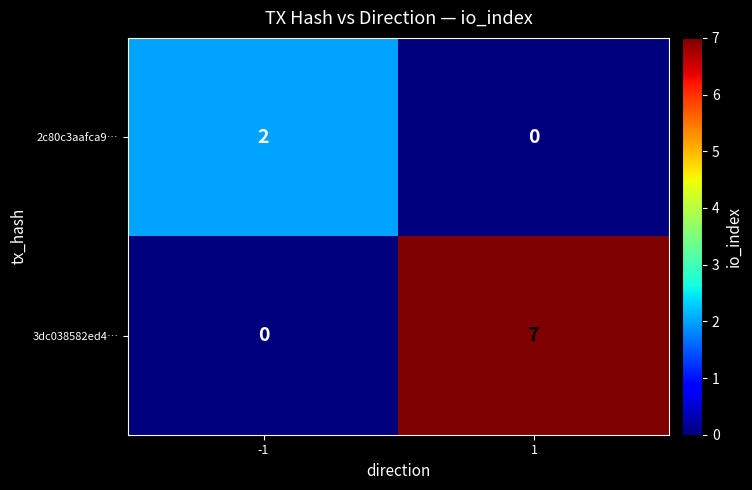

What is the difference between the maximum and minimum values in the 3dc038582ed4… series?

7